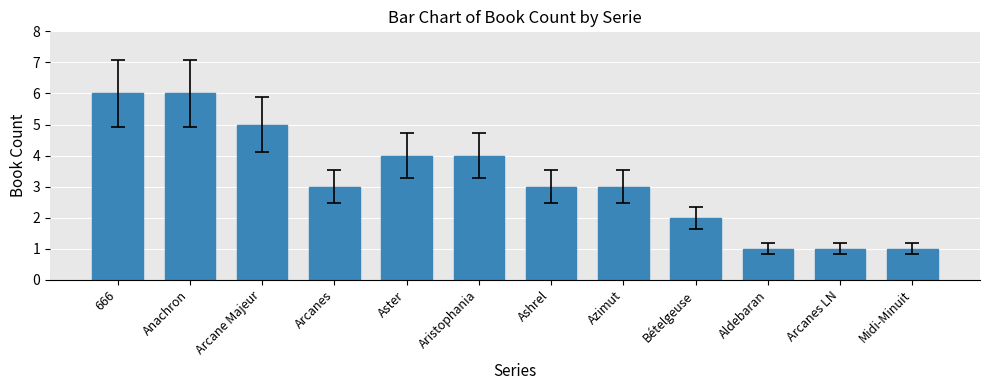

How many categories are shown in the chart?

12